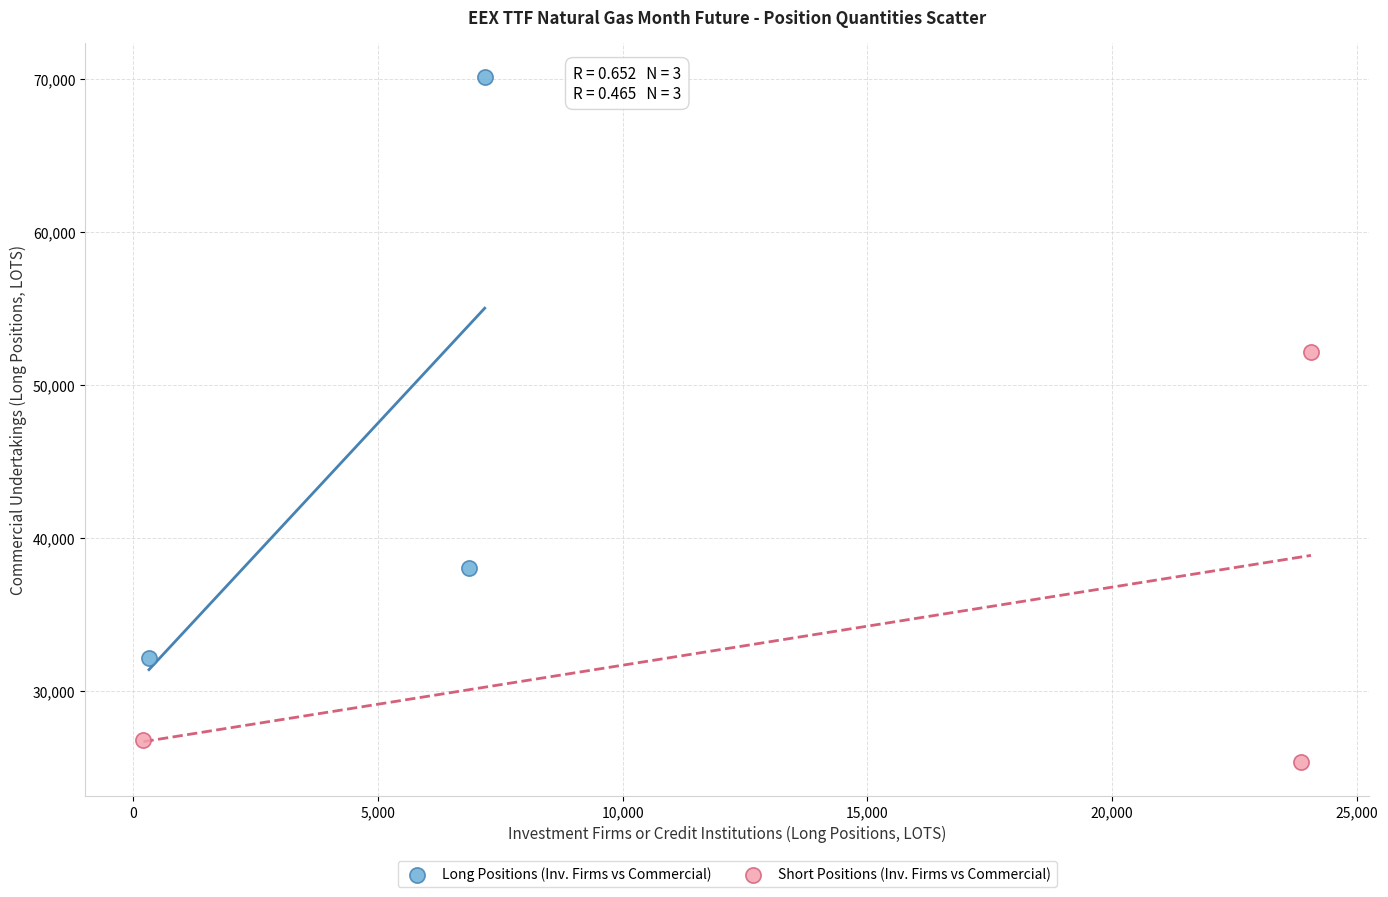

Which series reaches the minimum Y coordinate?

Short Positions (Inv. Firms vs Commercial)